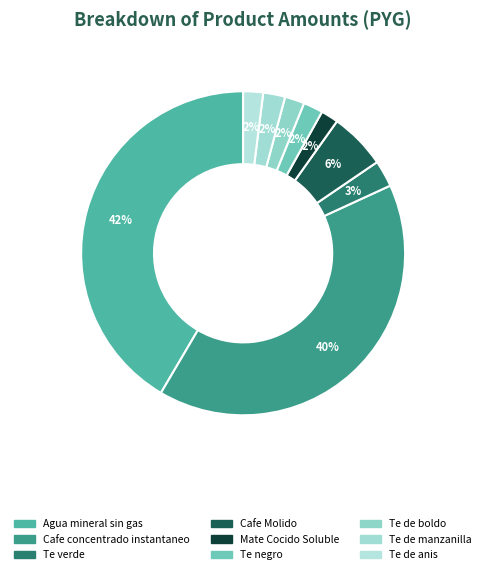

True or false: Cafe concentrado instantaneo accounts for 32% of the total.

False